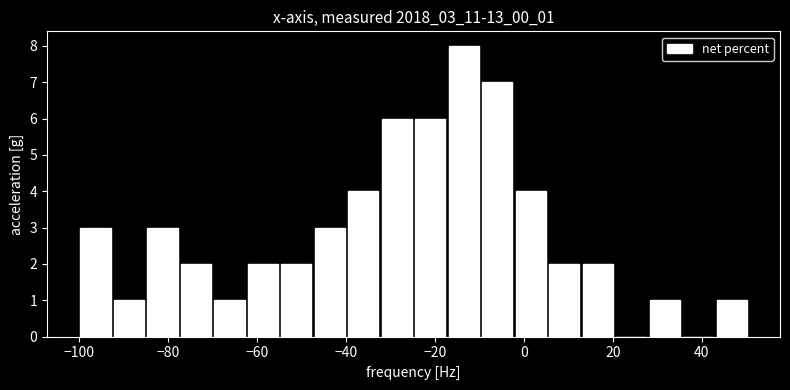

Around what value on the x-axis is the tallest bar? Give the approximate position of its centre, as read against the axis.

-14